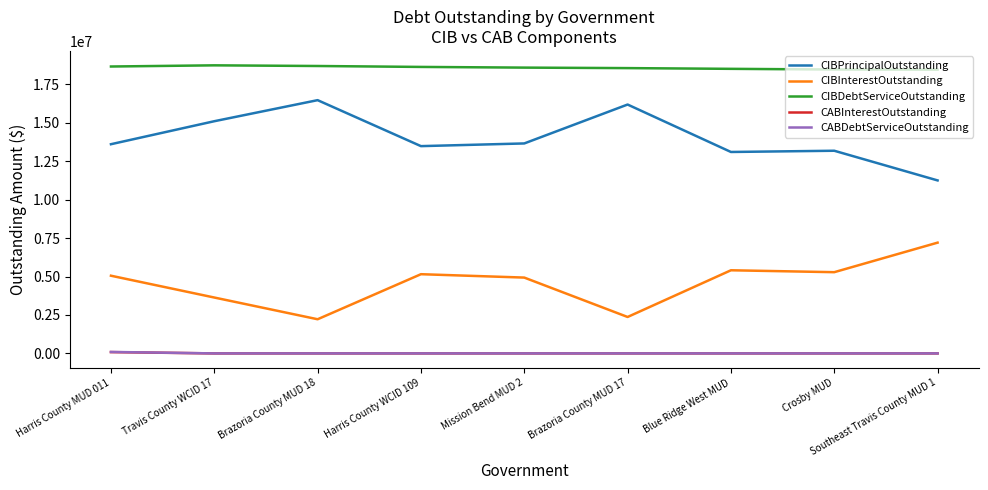

What is the average value of the CABDebtServiceOutstanding series?

10555.6